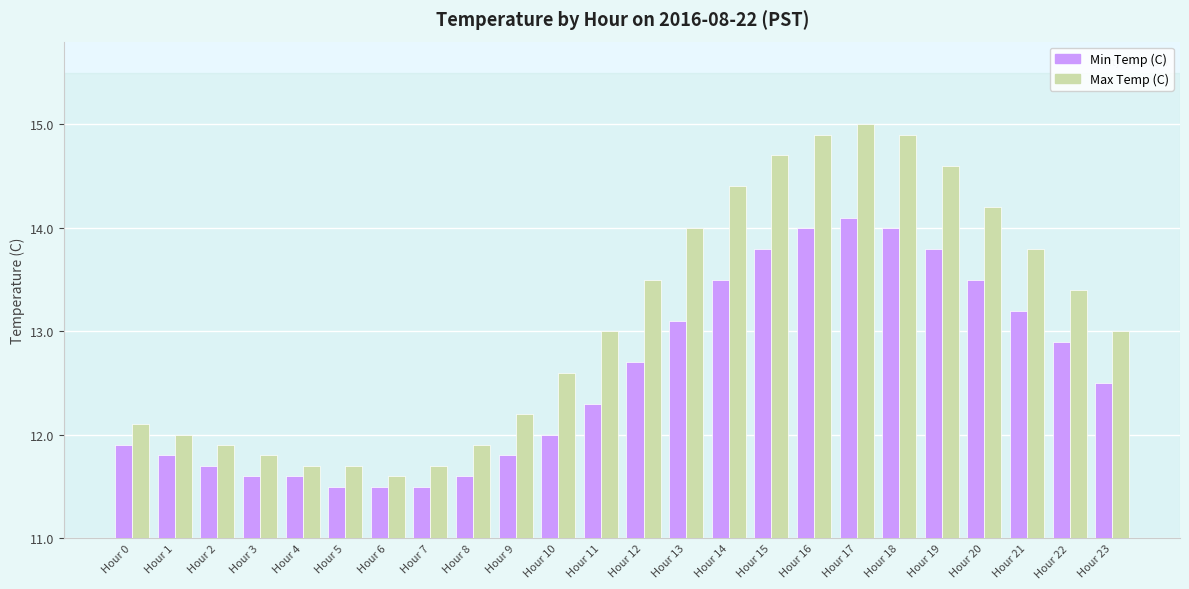

What is the value of the Min Temp (C) bar at the 18th from the left?

14.1